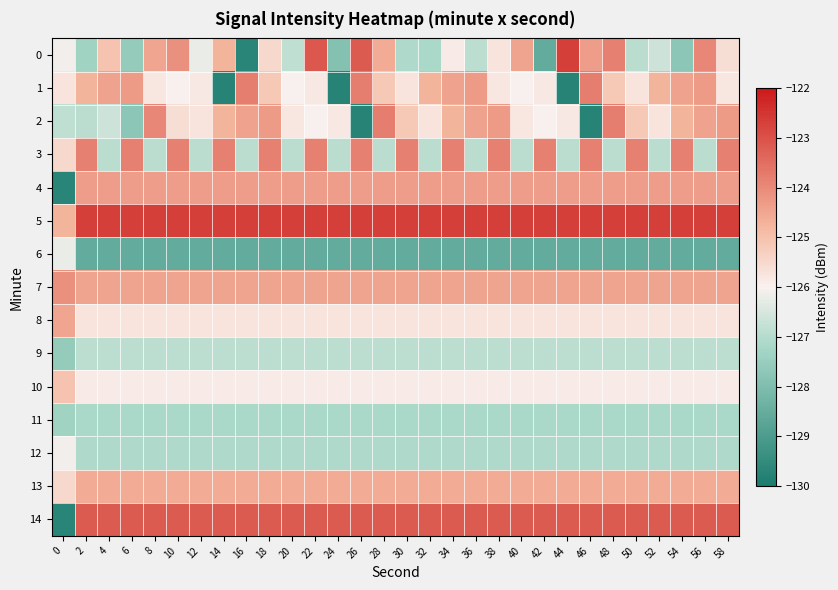

At how many categories does at least one series exceed -123?

29